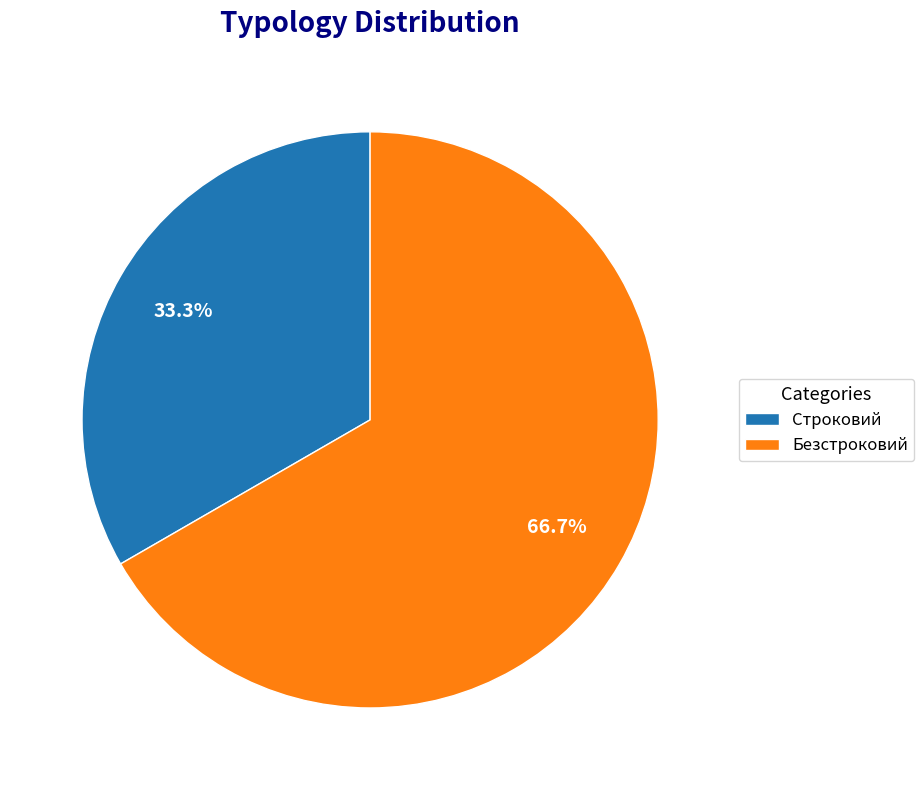

What is the ratio of the value at Безстроковий to the value at Строковий?

2.0